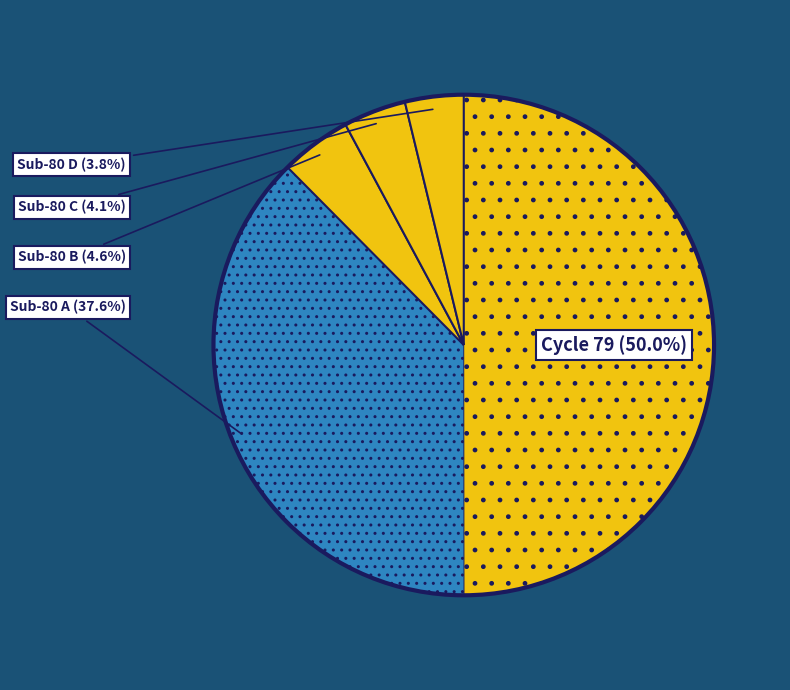

What is the total percentage of Sub-80 A and Sub-80 B?

42.2%